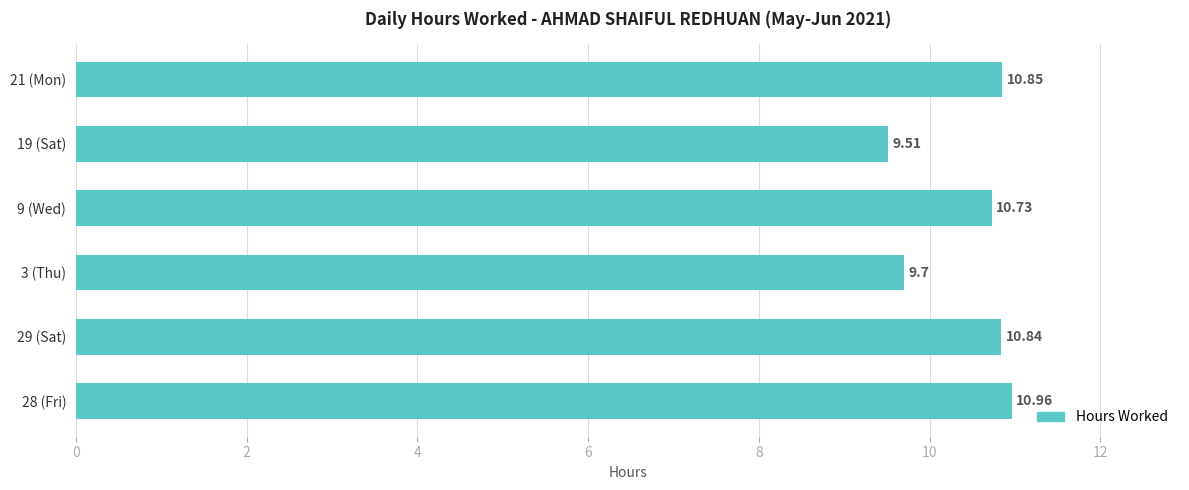

Rank the categories by value from lowest to highest.

19 (Sat), 3 (Thu), 9 (Wed), 29 (Sat), 21 (Mon), 28 (Fri)